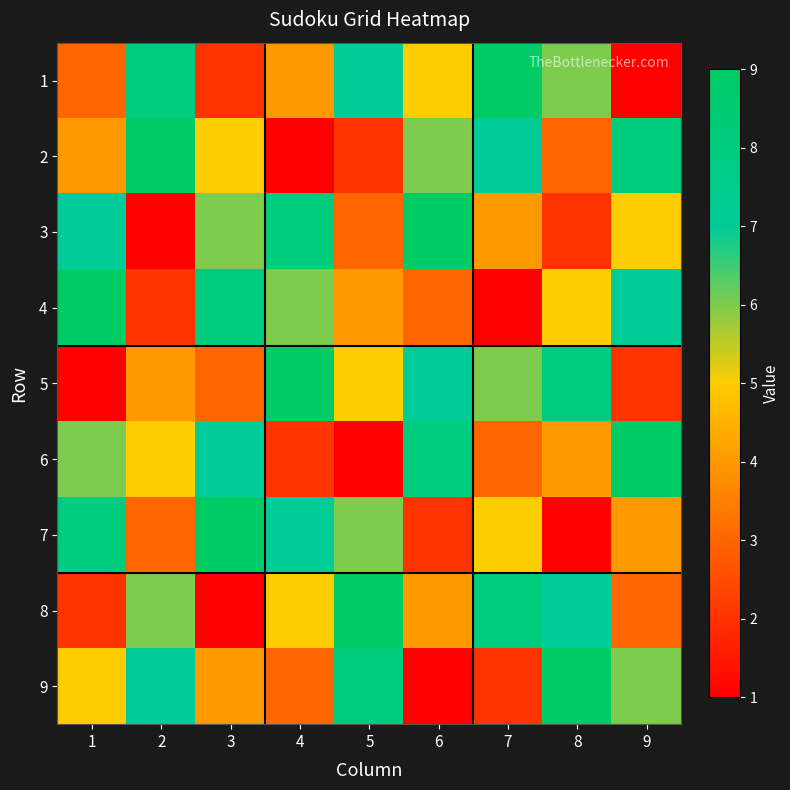

What is the total value across all series at 1?

45